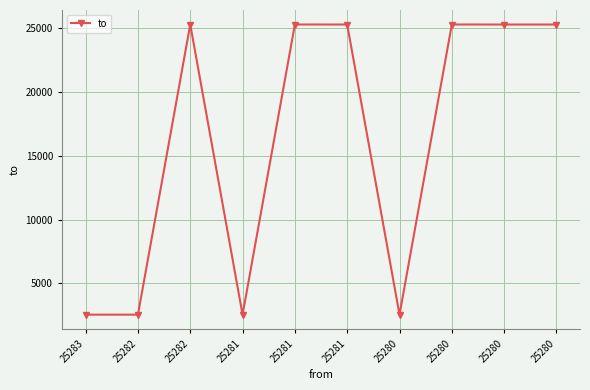

What is the maximum value shown in the chart?

25283